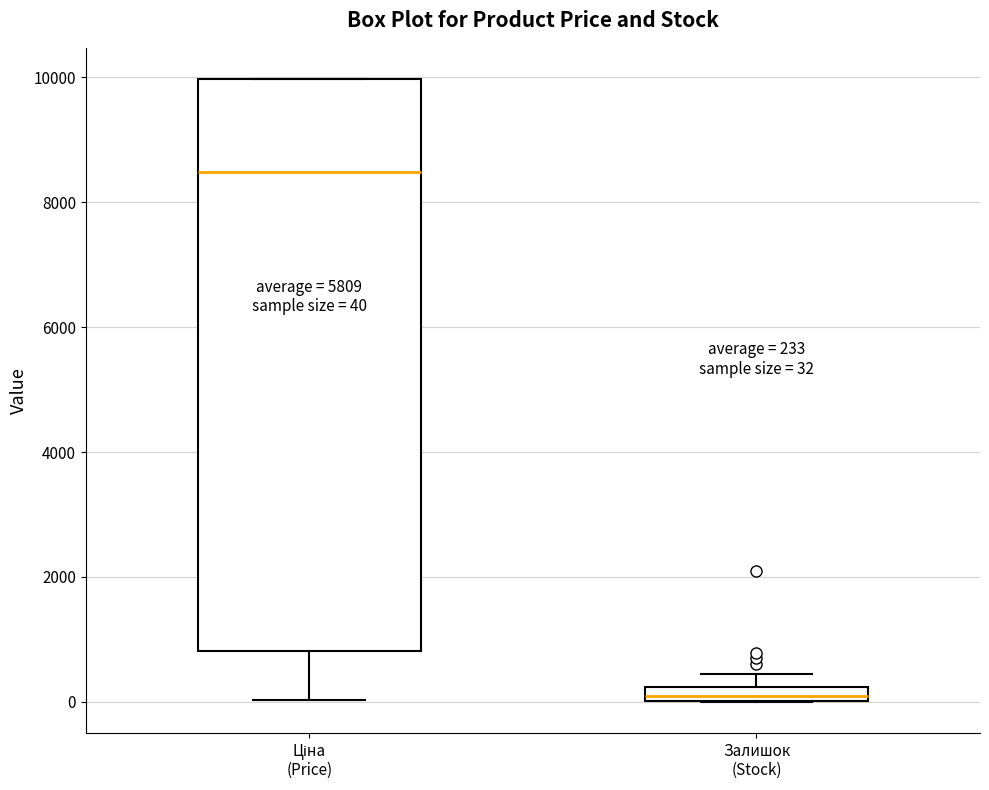

Which box's median line is the highest?

Ціна (Price)